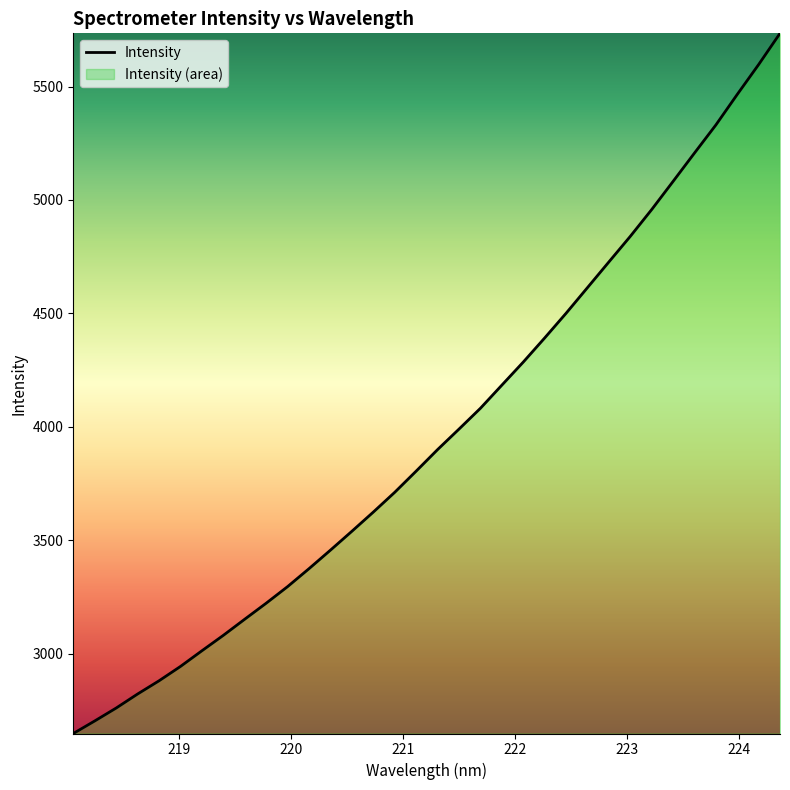

What is the maximum value shown in the chart?

5734.6